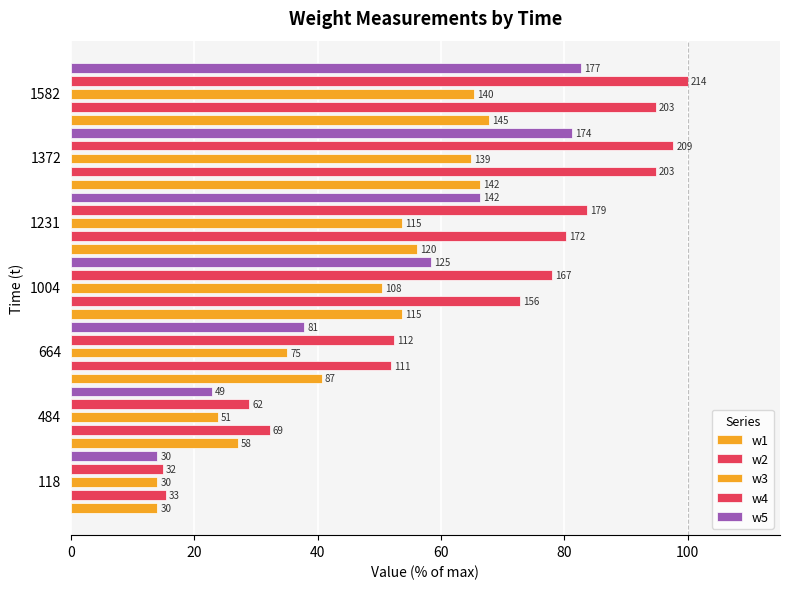

Which series has the largest range (max minus min)?

w4